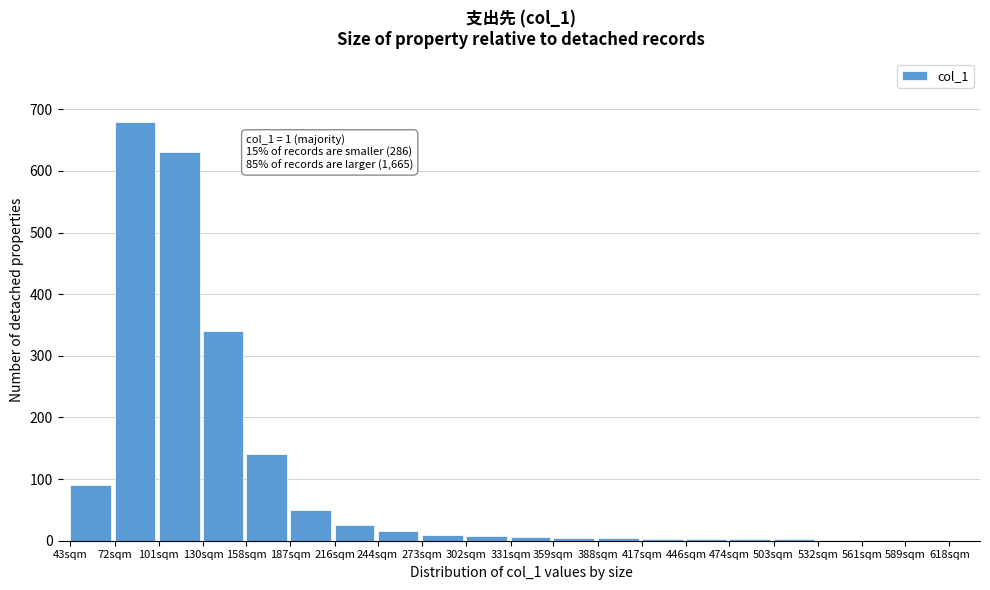

The value at 187sqm is 50. True or false?

True